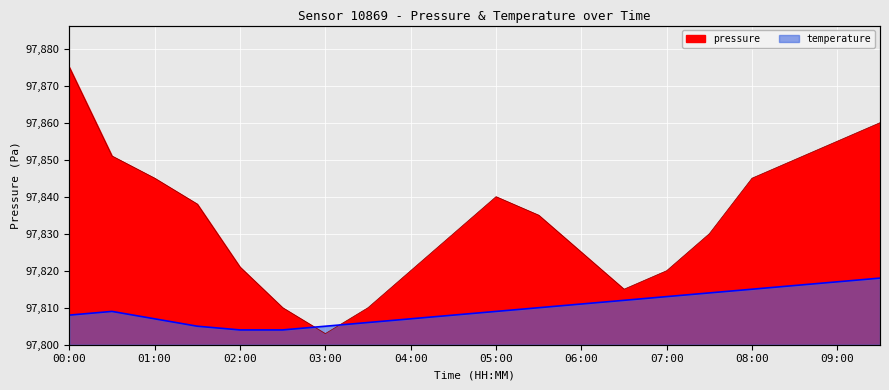

How many lines are shown in the chart?

2